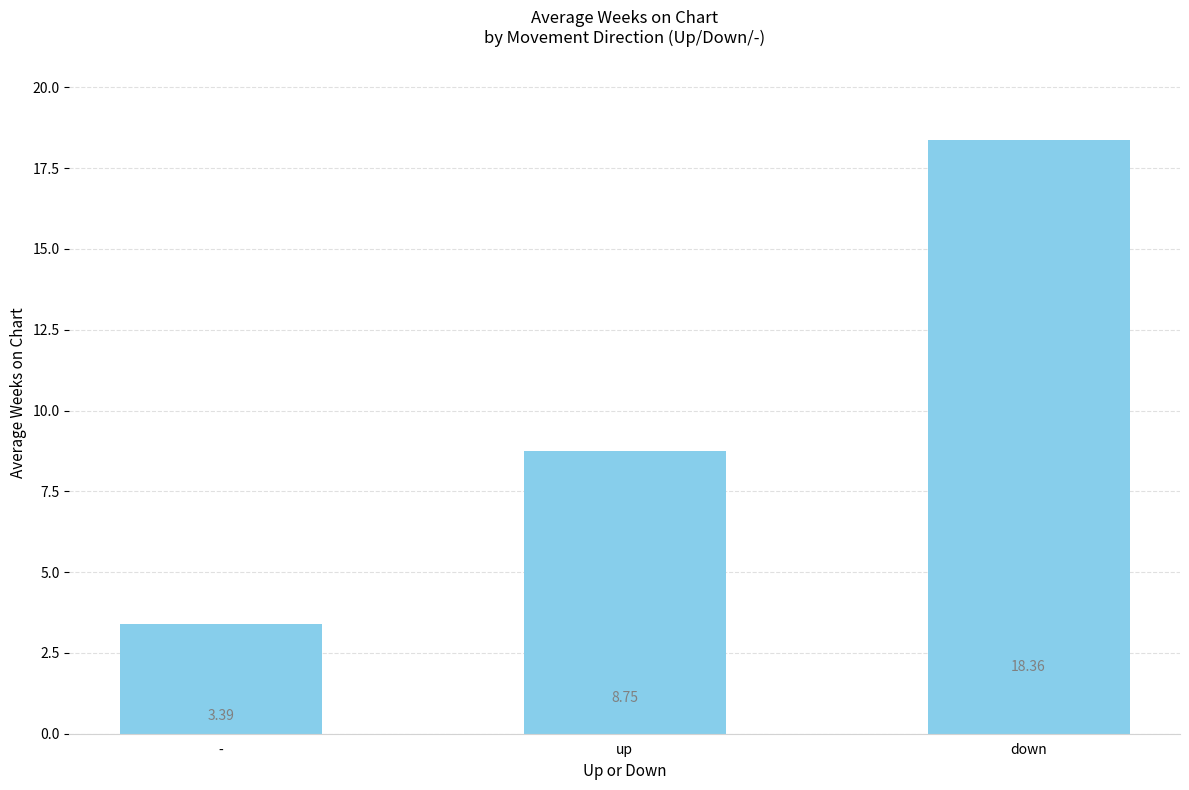

What is the difference between the maximum and minimum values?

15.0